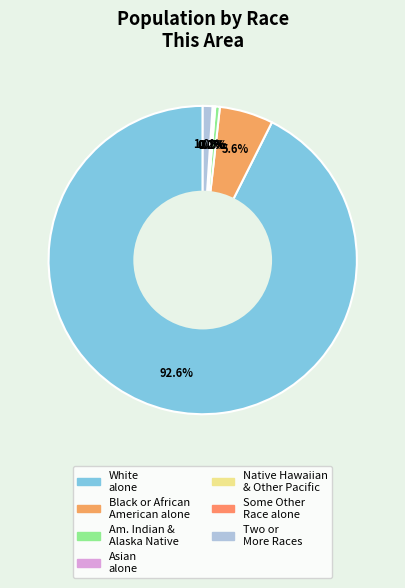

Is there a majority slice in this chart?

Yes